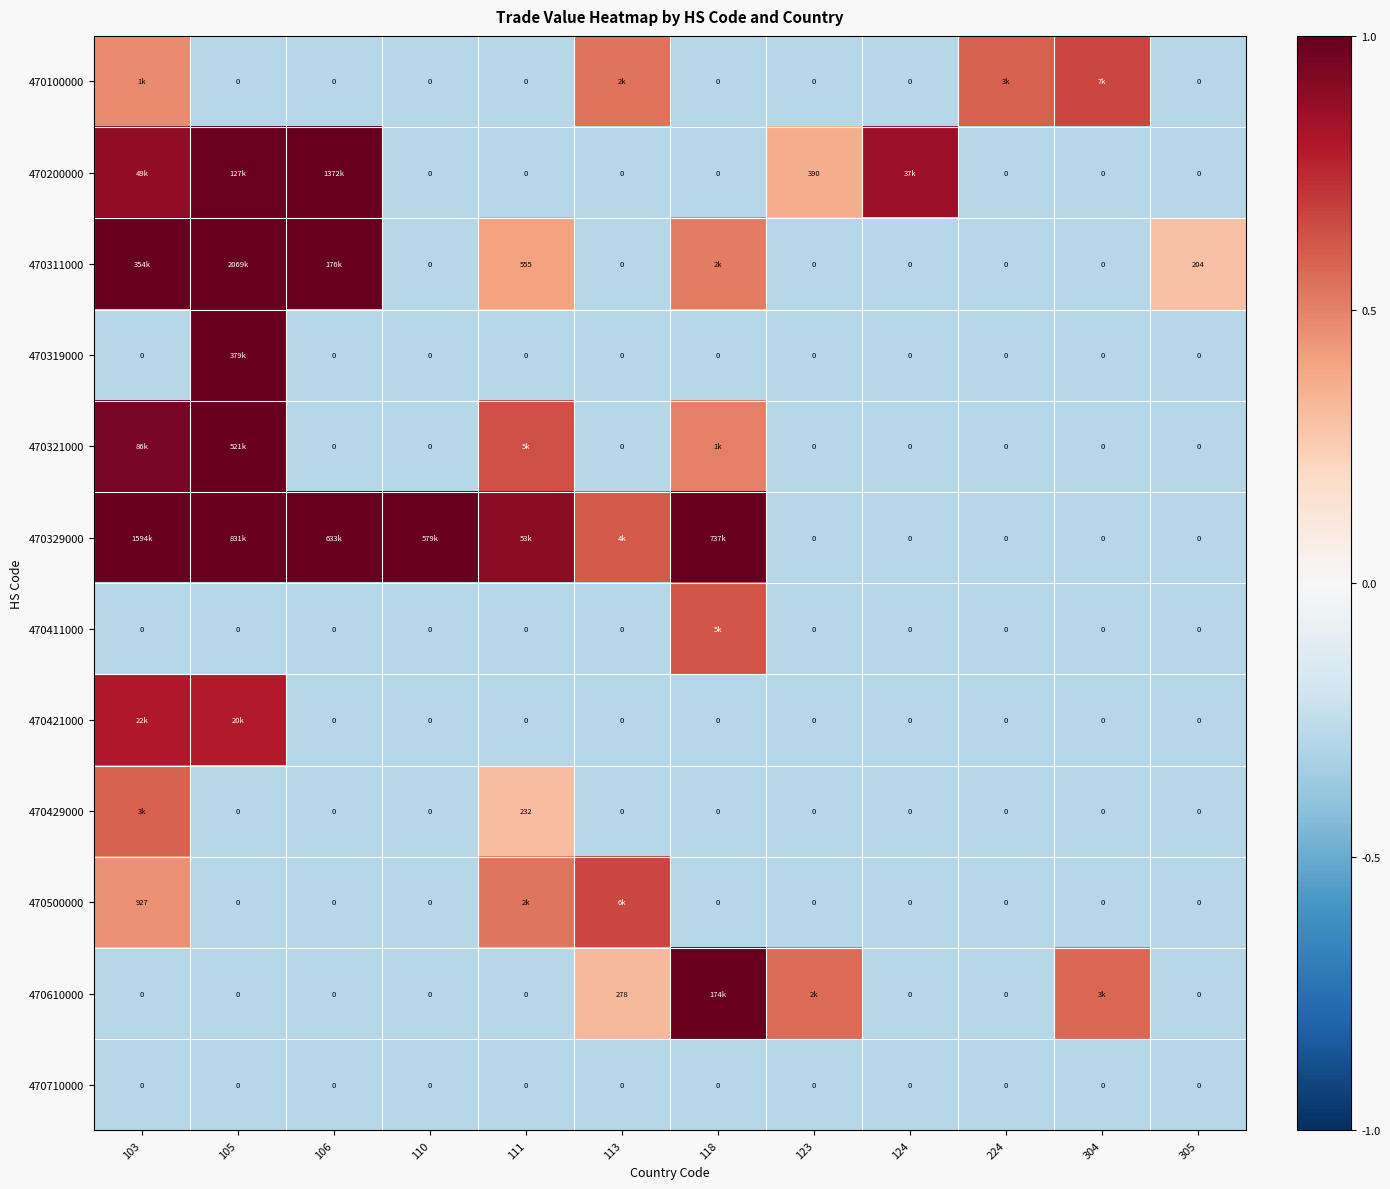

How many values in 470329000 are below zero?

5